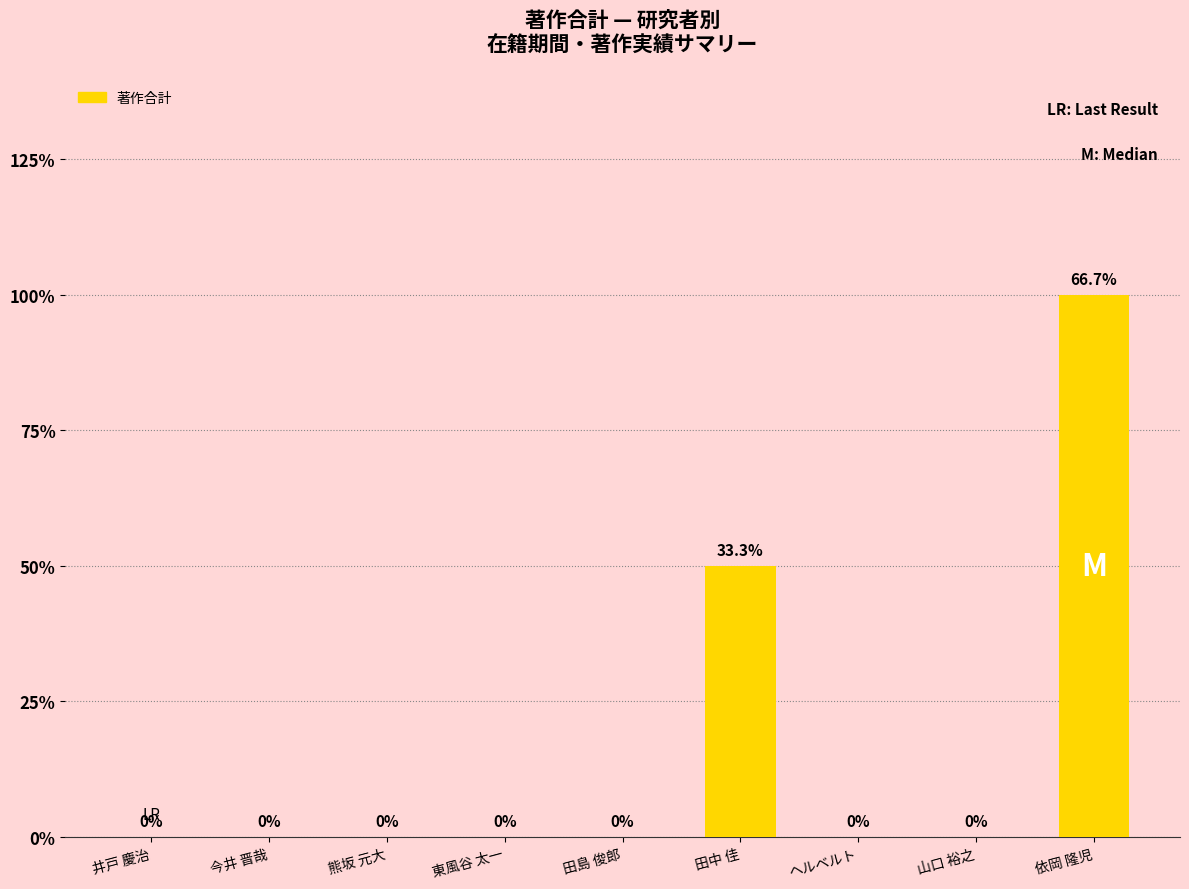

Are the bars horizontal?

No